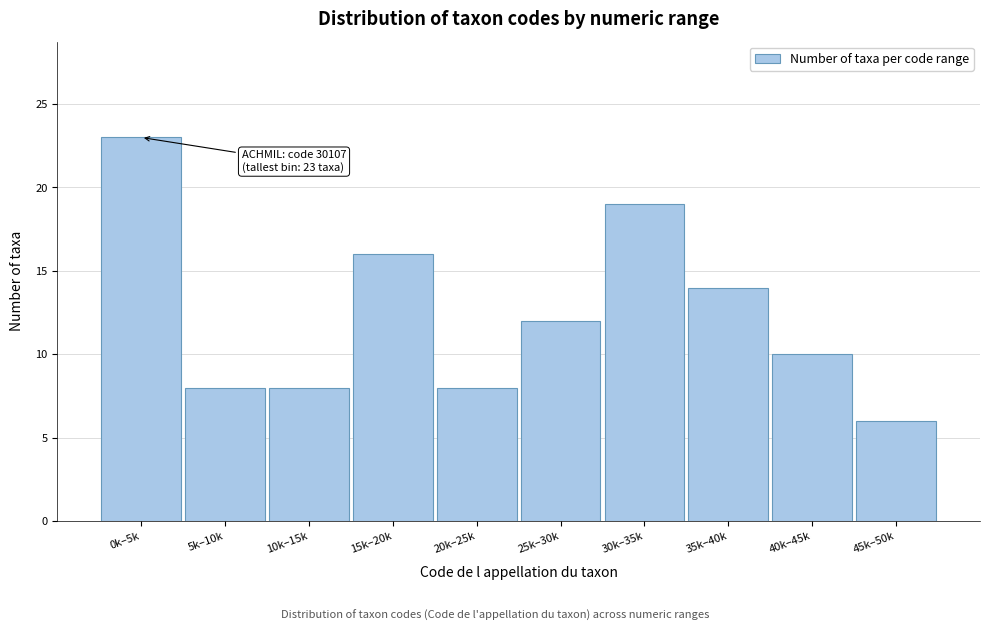

Reading right to left, list all the values displayed in this chart.

45k–50k=6	40k–45k=10	35k–40k=14	30k–35k=19	25k–30k=12	20k–25k=8	15k–20k=16	10k–15k=8	5k–10k=8	0k–5k=23